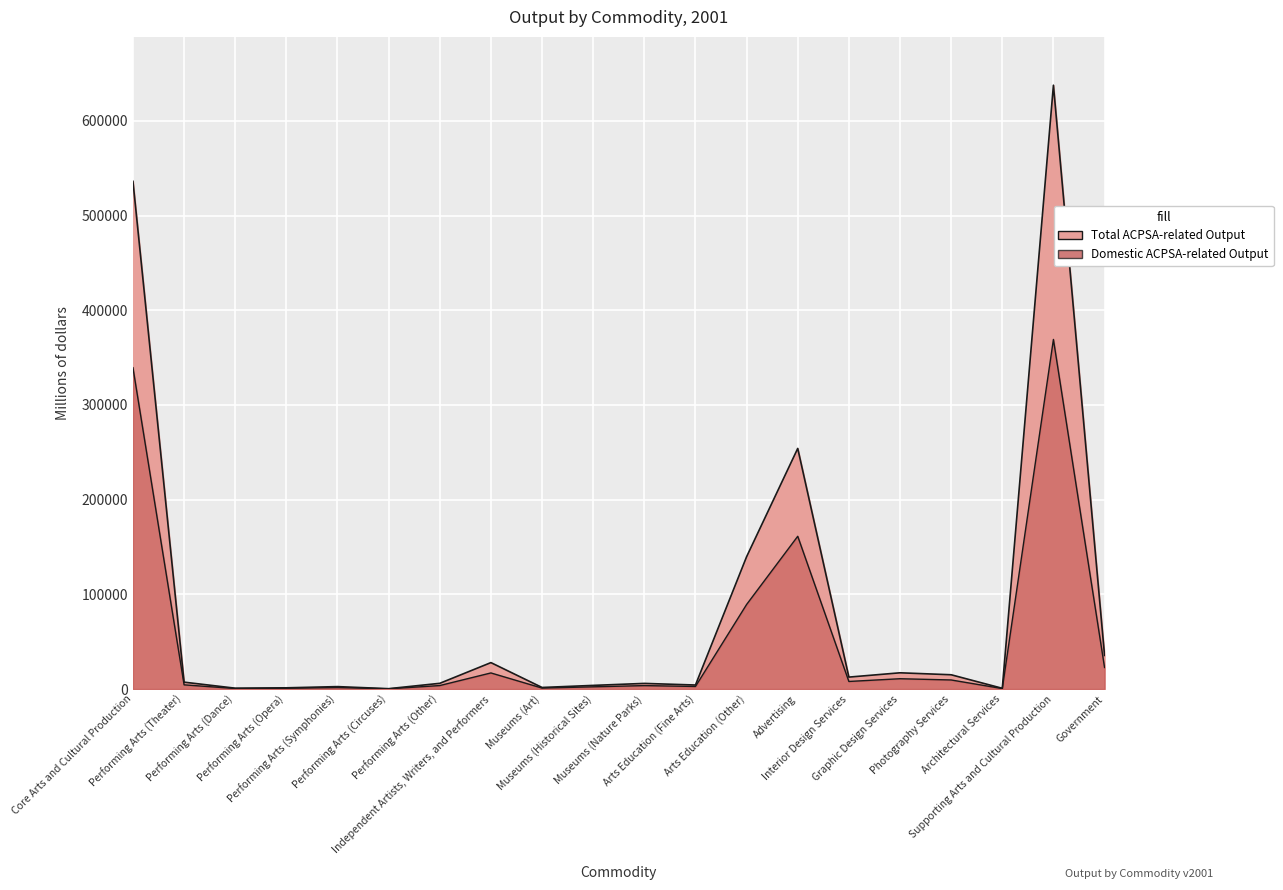

How many data points does each series have?

20